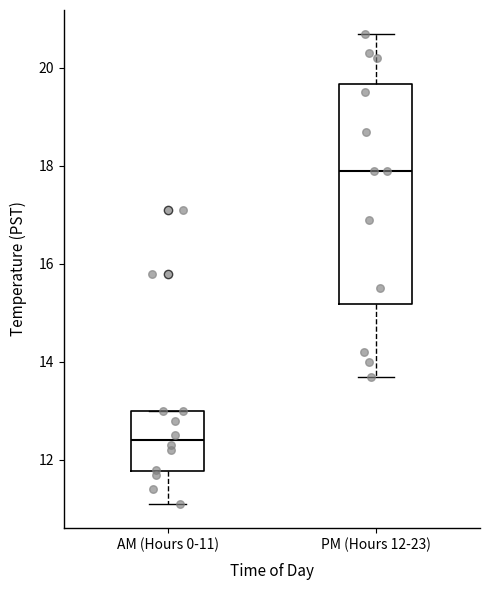

Reading left to right, read every box against the y-axis: the position of its median line, the range the box covers, and the ends of its whiskers. The values are not printed on the chart, so give them approximately, as read against the axis.

AM (Hours 0-11): median 12.4, box 11.8 to 13.0, whiskers 11.2 to 13.0
PM (Hours 12-23): median 18.0, box 15.2 to 19.6, whiskers 13.8 to 20.8